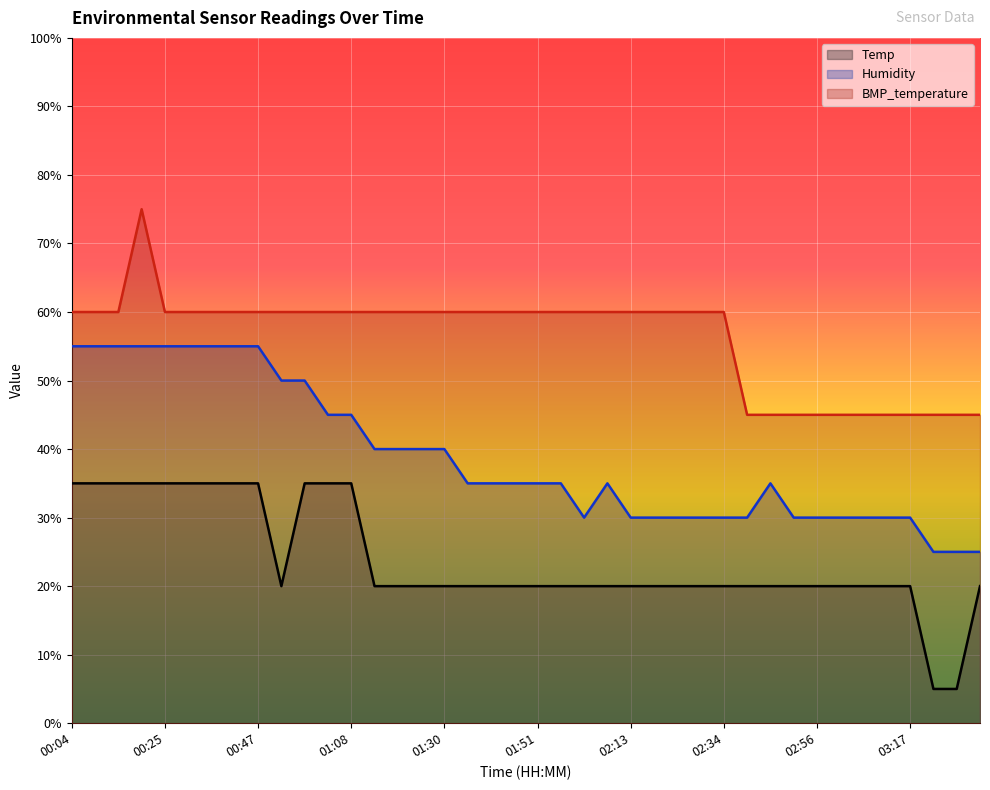

Reading right to left, transcribe all the data shown in this chart.

Temp: 20.0	5.0	5.0	20.0	20.0	20.0	20.0	20.0	20.0	20.0	20.0	20.0	20.0	20.0	20.0	20.0	20.0	20.0	20.0	20.0	20.0	20.0	20.0	20.0	20.0	20.0	20.0	35.0	35.0	35.0	20.0	35.0	35.0	35.0	35.0	35.0	35.0	35.0	35.0	35.0
Humidity: 25.0	25.0	25.0	30.0	30.0	30.0	30.0	30.0	30.0	35.0	30.0	30.0	30.0	30.0	30.0	30.0	35.0	30.0	35.0	35.0	35.0	35.0	35.0	40.0	40.0	40.0	40.0	45.0	45.0	50.0	50.0	55.0	55.0	55.0	55.0	55.0	55.0	55.0	55.0	55.0
BMP_temperature: 45.0	45.0	45.0	45.0	45.0	45.0	45.0	45.0	45.0	45.0	45.0	60.0	60.0	60.0	60.0	60.0	60.0	60.0	60.0	60.0	60.0	60.0	60.0	60.0	60.0	60.0	60.0	60.0	60.0	60.0	60.0	60.0	60.0	60.0	60.0	60.0	75.0	60.0	60.0	60.0